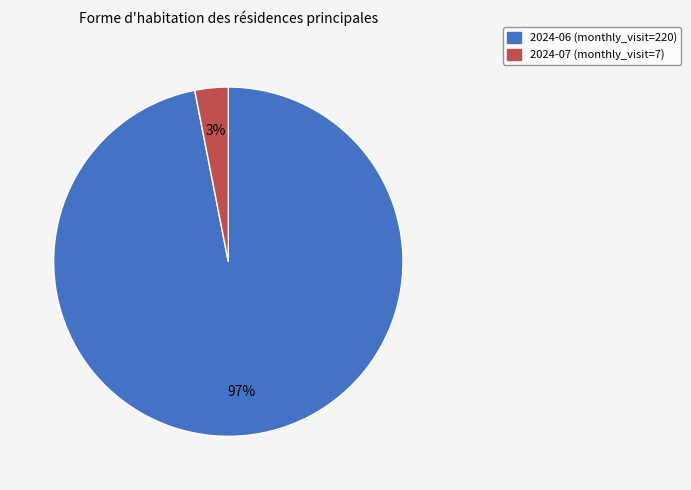

The 2024-07 slice represents 3% of the pie. True or false?

True